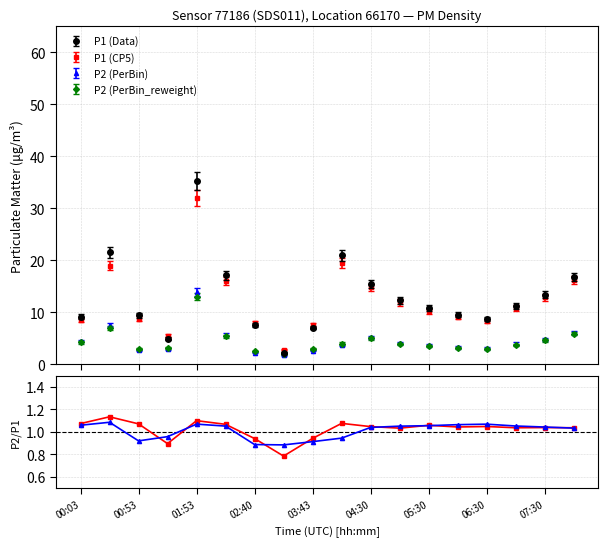

Does the chart display data point markers on the line(s)?

Yes